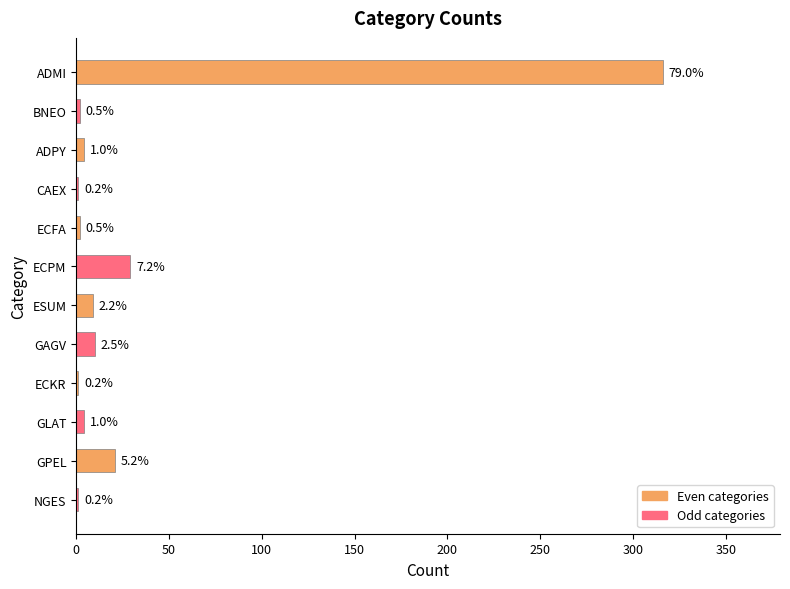

What is the maximum value shown in the chart?

316